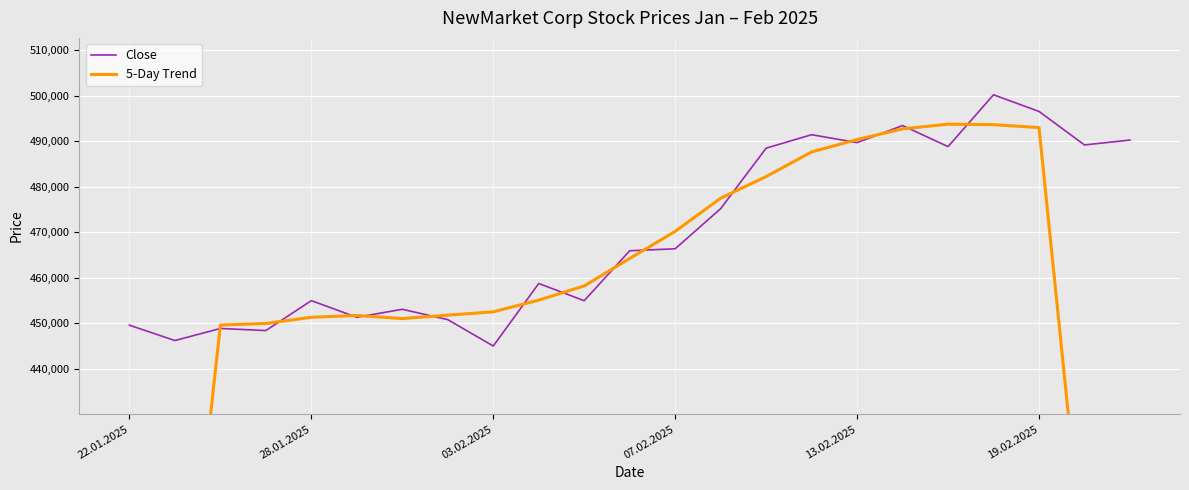

The Close series shows 610393 at 28.01.2025. True or false?

False